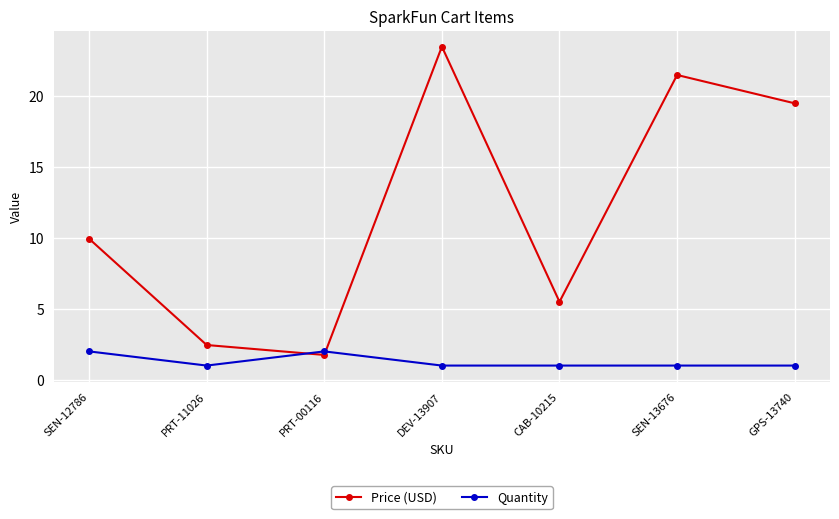

Between PRT-11026 and DEV-13907, which series saw the biggest shift?

Price (USD)